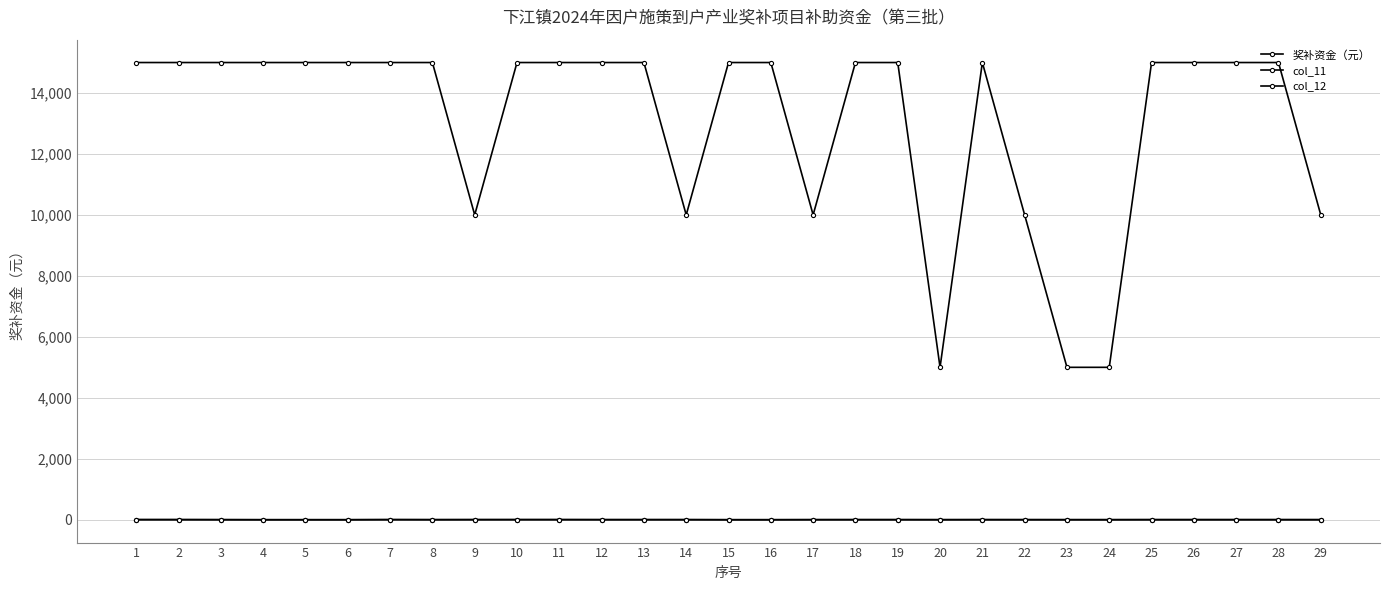

Where is the first local maximum for 奖补资金（元）?

21